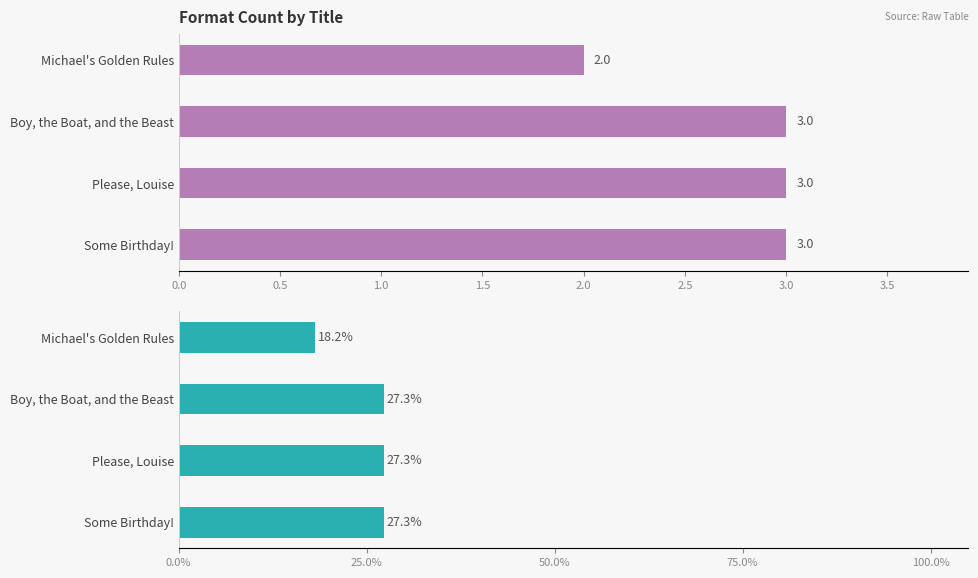

What are all the series names shown in the legend?

Count of Formats, % of Formats